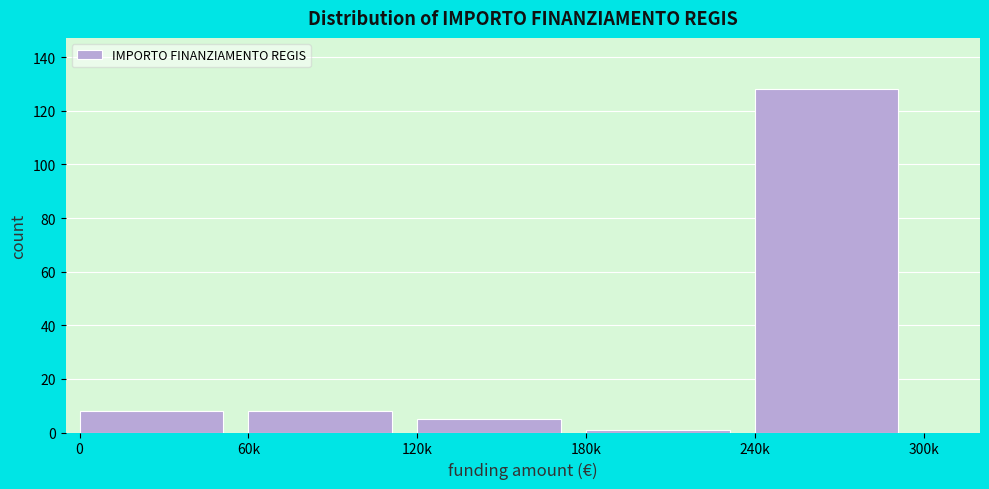

Reading left to right, extract all data points from this chart.

8	8	5	1	128